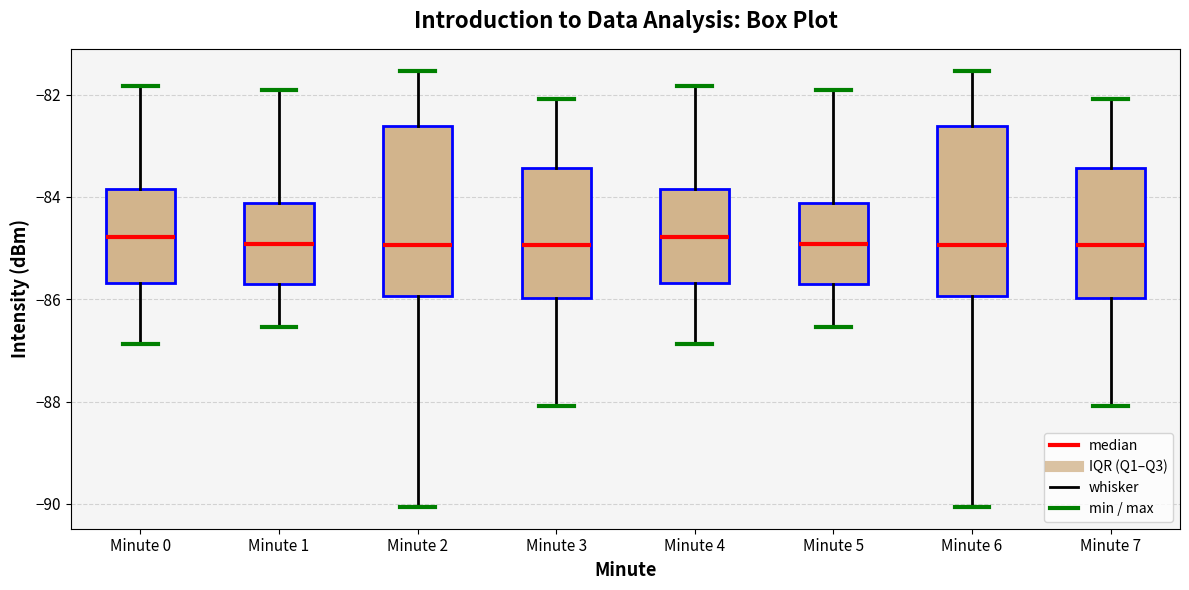

Reading left to right, read every box against the y-axis: the position of its median line, the range the box covers, and the ends of its whiskers. The values are not printed on the chart, so give them approximately, as read against the axis.

Minute 0: median -84.8, box -85.6 to -83.8, whiskers -86.8 to -81.8
Minute 1: median -85.0, box -85.6 to -84.2, whiskers -86.6 to -82.0
Minute 2: median -85.0, box -86.0 to -82.6, whiskers -90.0 to -81.6
Minute 3: median -85.0, box -86.0 to -83.4, whiskers -88.0 to -82.0
Minute 4: median -84.8, box -85.6 to -83.8, whiskers -86.8 to -81.8
Minute 5: median -85.0, box -85.6 to -84.2, whiskers -86.6 to -82.0
Minute 6: median -85.0, box -86.0 to -82.6, whiskers -90.0 to -81.6
Minute 7: median -85.0, box -86.0 to -83.4, whiskers -88.0 to -82.0